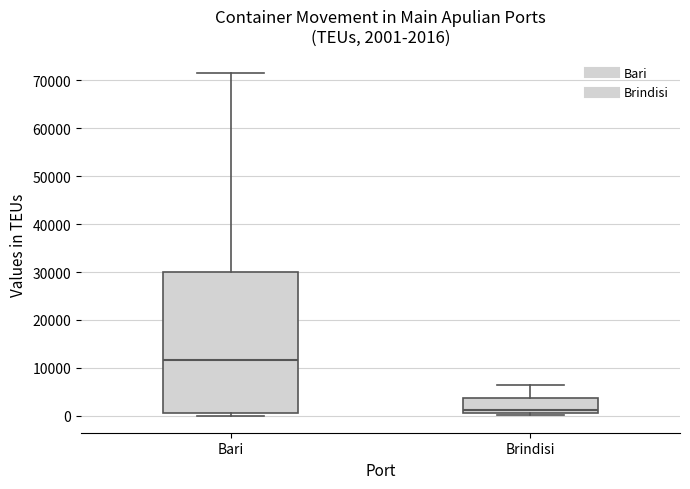

Which box is the tallest, from its lower edge to its upper edge?

Bari